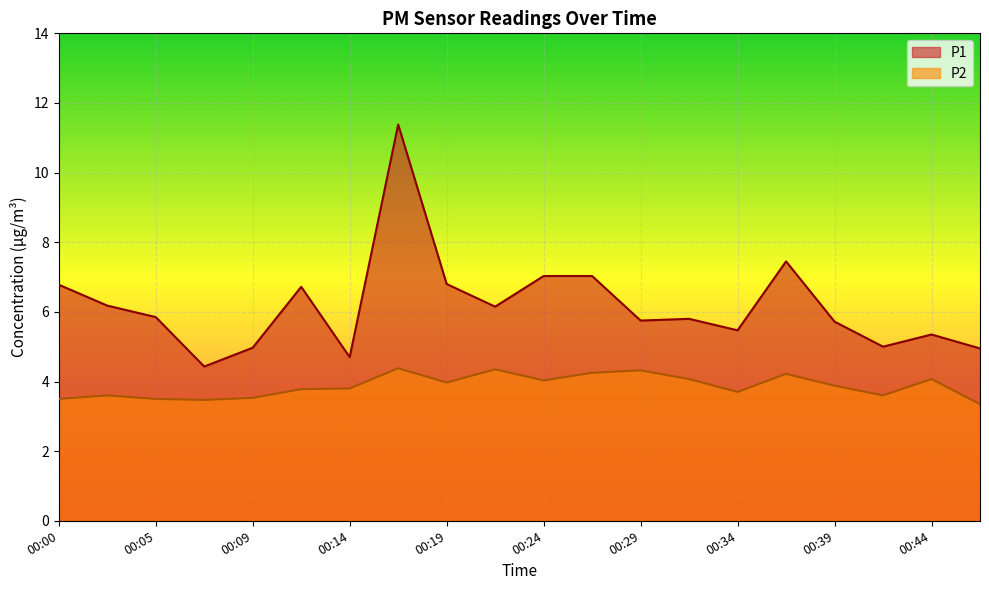

Which series has the widest spread of values?

P1